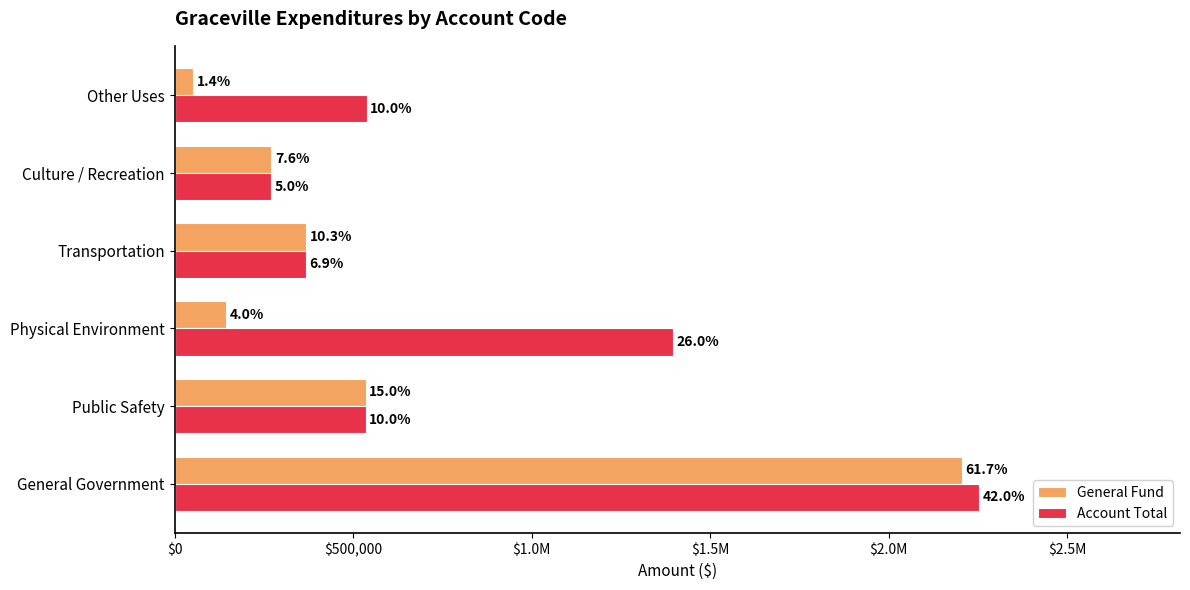

At how many categories does at least one series exceed 1050987?

2